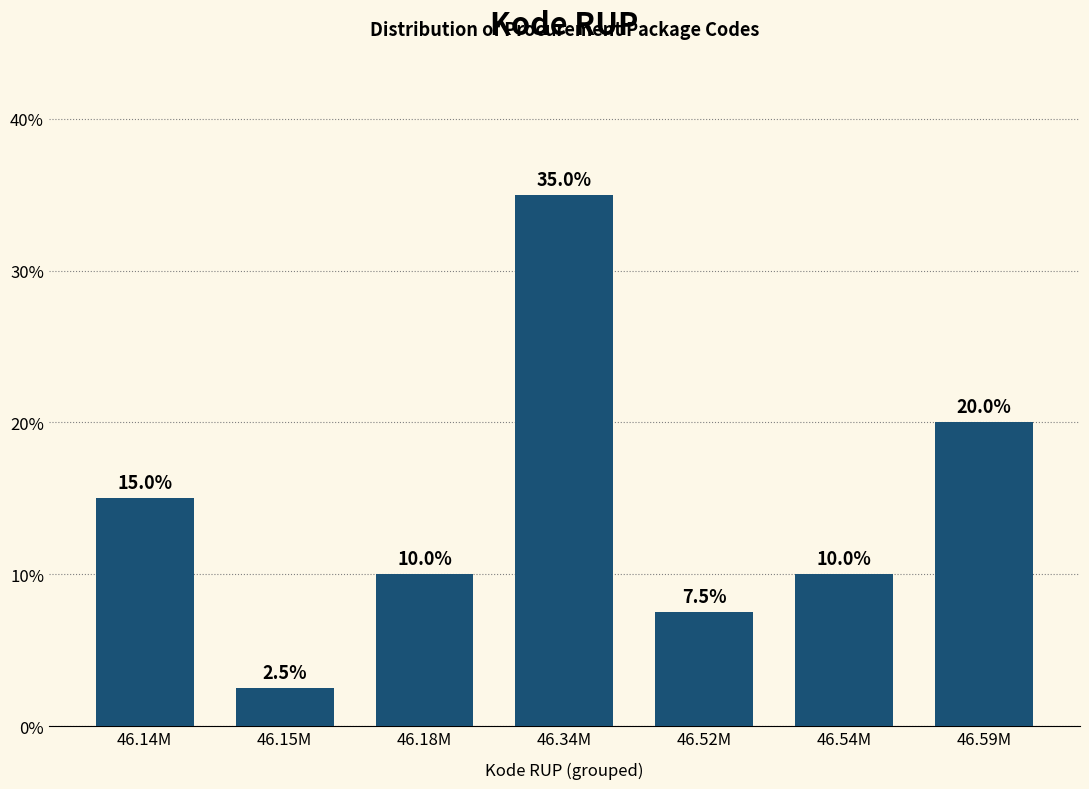

Reading right to left, extract all data points from this chart.

46.59M=20.0	46.54M=10.0	46.52M=7.5	46.34M=35.0	46.18M=10.0	46.15M=2.5	46.14M=15.0